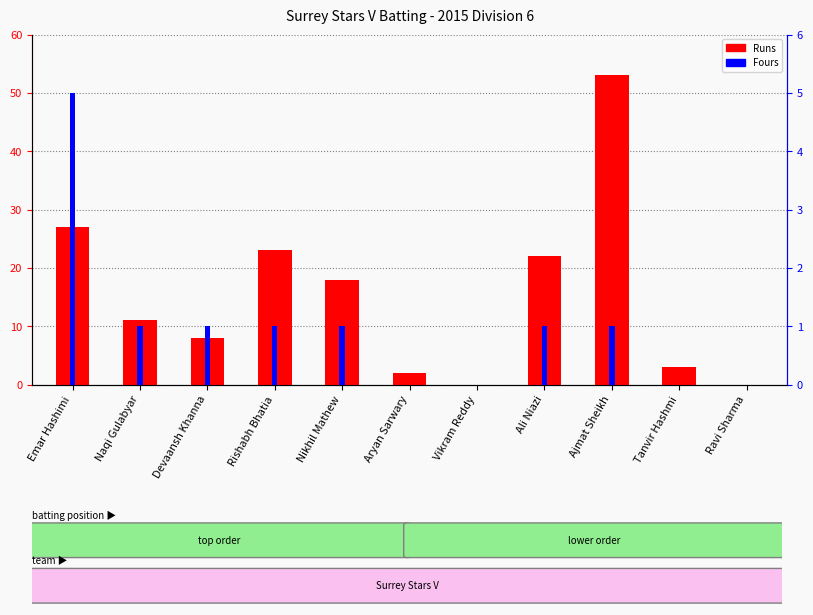

Rank the categories by Fours value from lowest to highest.

Aryan Sarwary, Vikram Reddy, Tanvir Hashmi, Ravi Sharma, Naqi Gulabyar, Devaansh Khanna, Rishabh Bhatia, Nikhil Mathew, Ali Niazi, Ajmat Sheikh, Emar Hashimi